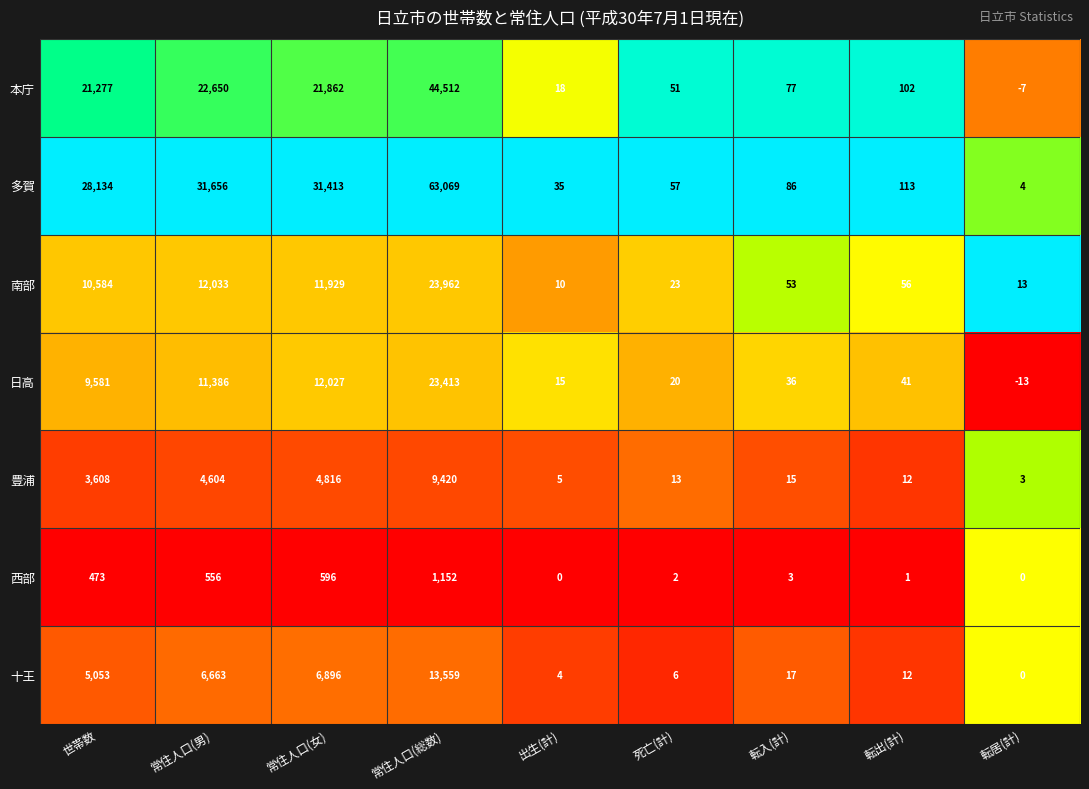

Which series has the widest spread of values?

多賀